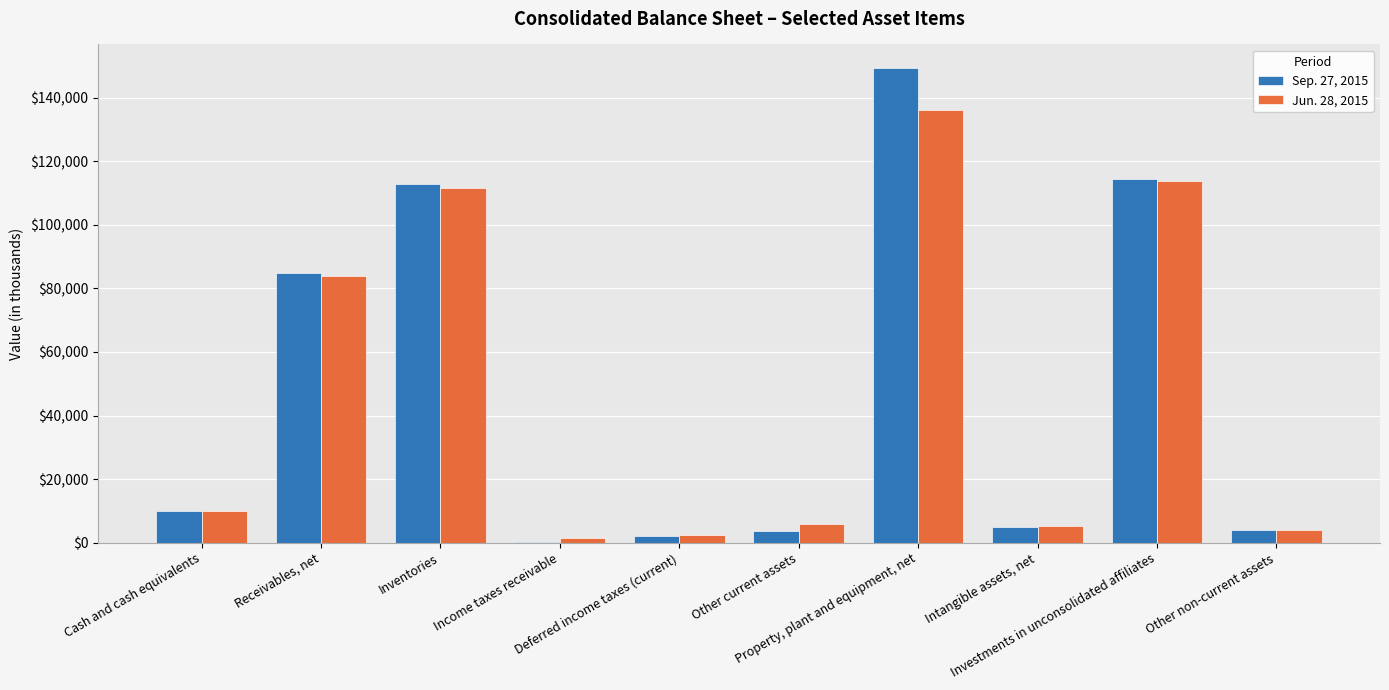

What is the greatest value displayed?

149275